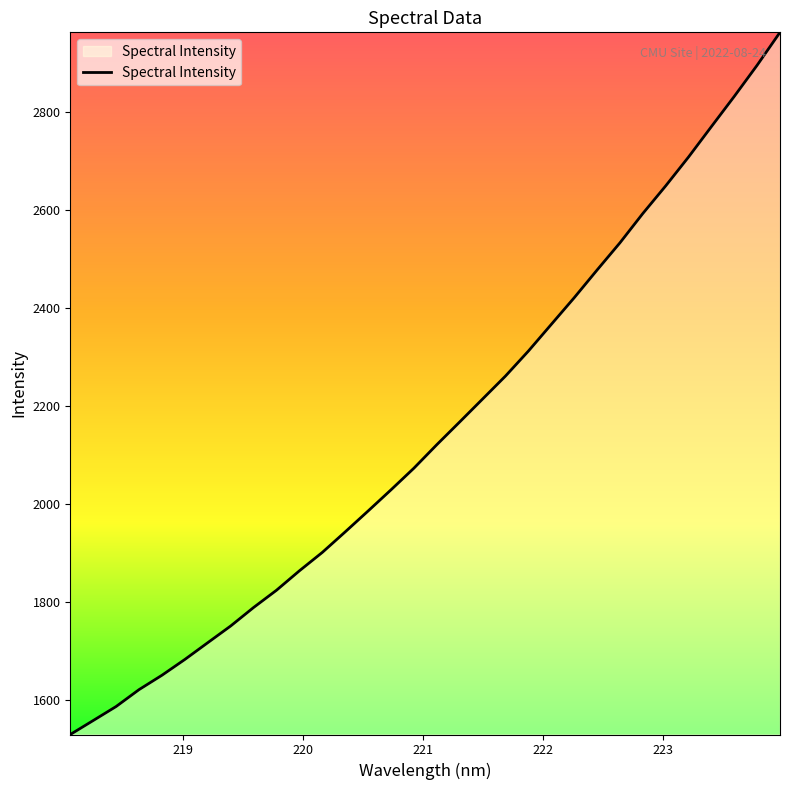

What is the minimum value shown in the chart?

1530.3